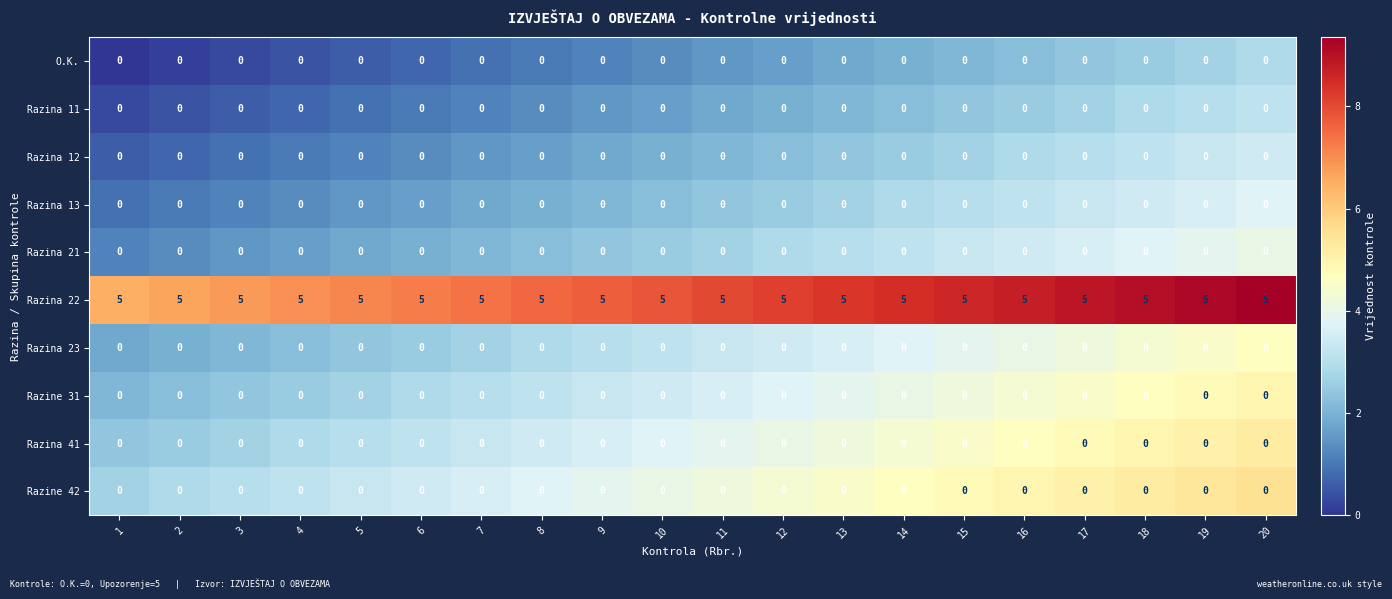

What is the maximum value for Razina 22?

5